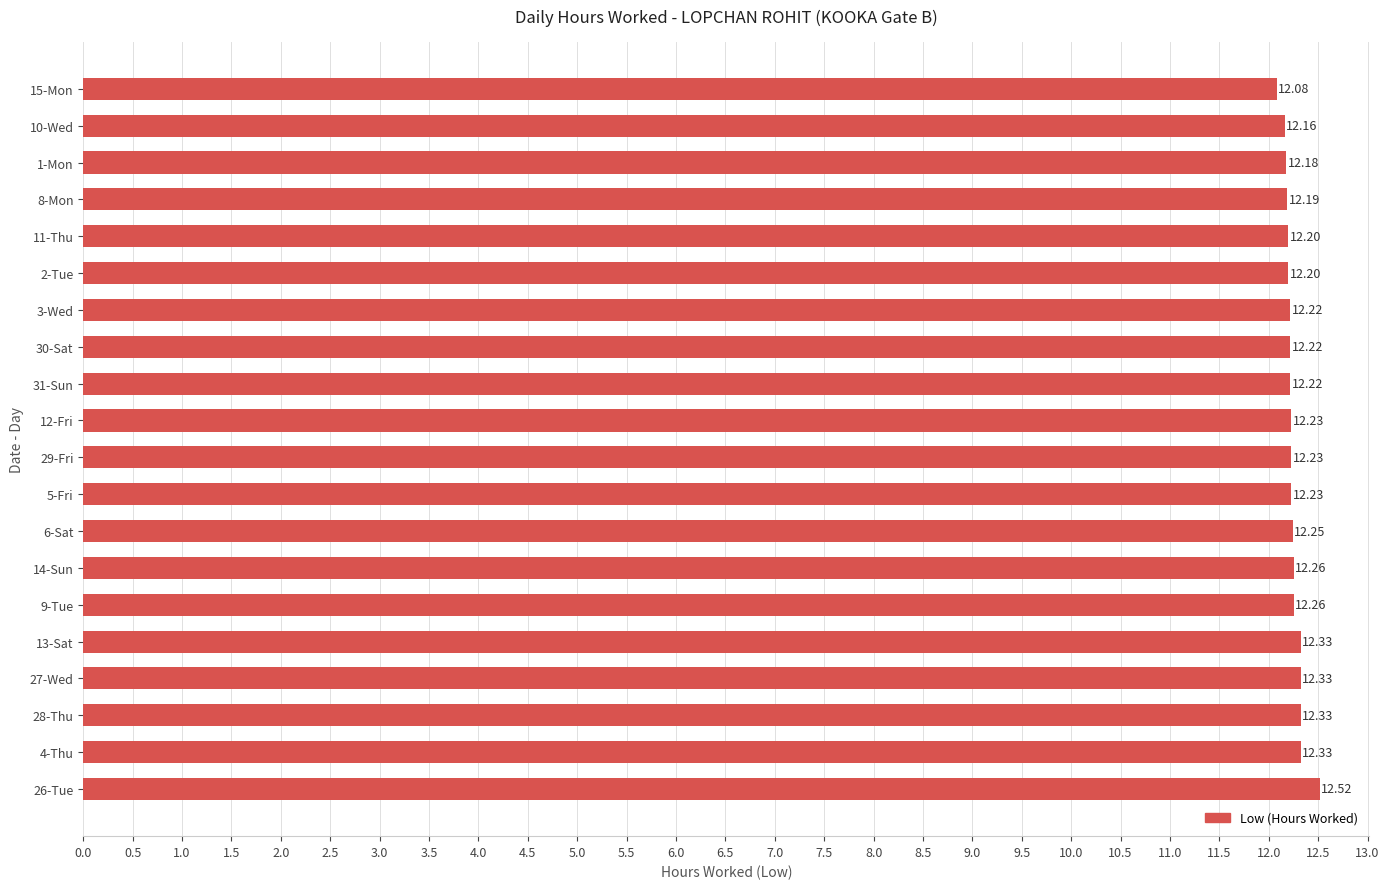

What is the difference between the maximum and second lowest values?

0.4